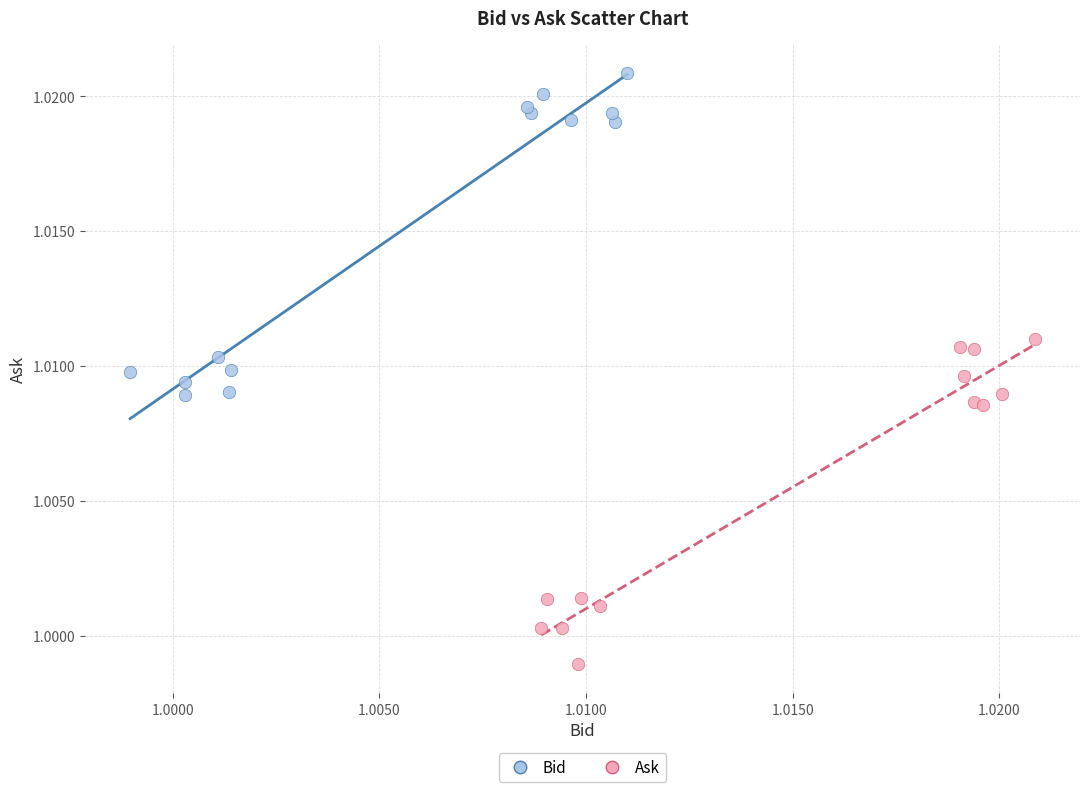

Which series reaches the minimum Y coordinate?

Ask